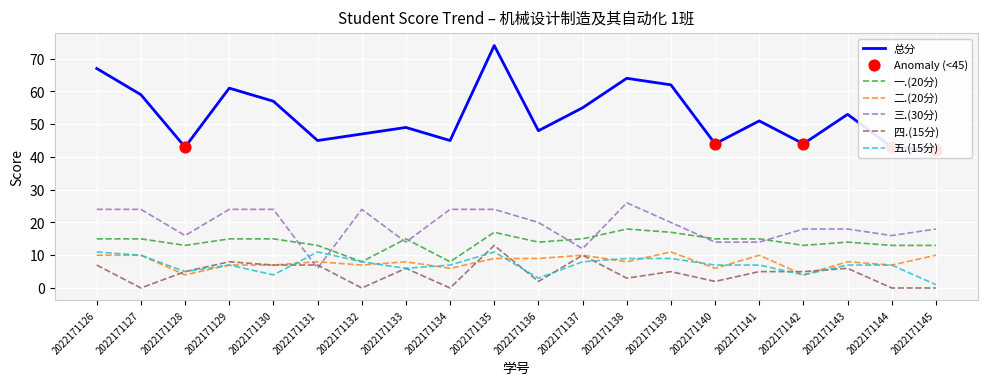

At which category is the sum across all series the highest?

2022171135